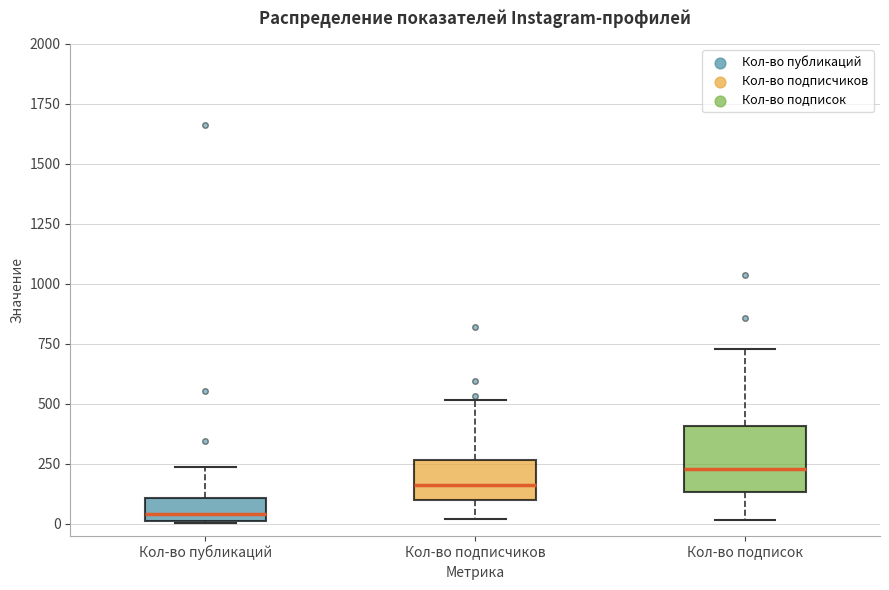

Reading left to right, transcribe this box plot: for each box, give where its median line is, the range the box spans, and where its two whiskers end, as read against the y-axis. The values are not printed on the chart, so give them approximately, as read against the axis.

Кол-во публикаций: median 50, box 0 to 100, whiskers 0 to 250
Кол-во подписчиков: median 150, box 100 to 250, whiskers 0 to 500
Кол-во подписок: median 250, box 150 to 400, whiskers 0 to 750